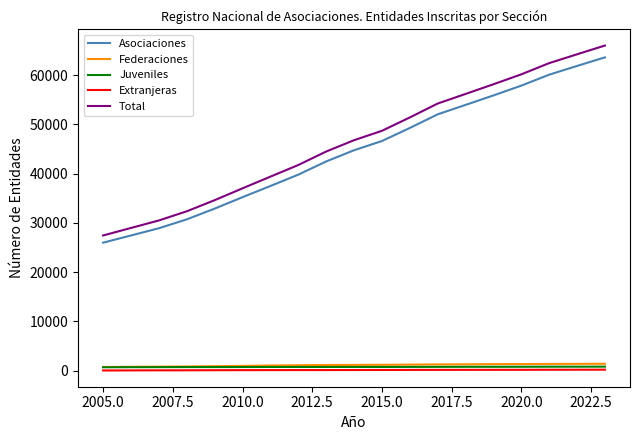

Does the chart display data point markers on the line(s)?

No